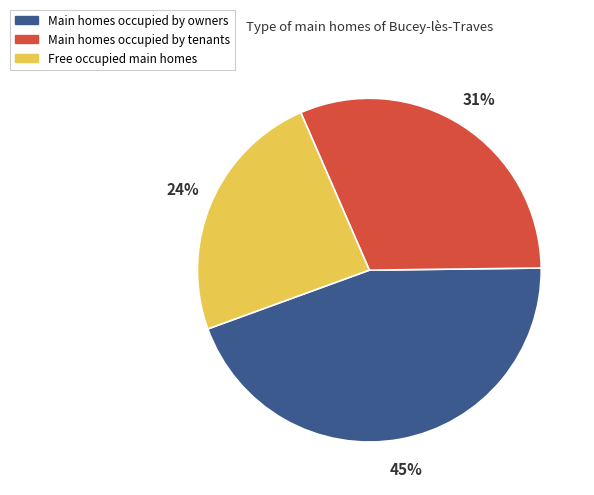

To the nearest percent, what is the difference between the largest and smallest slice percentages?

21%